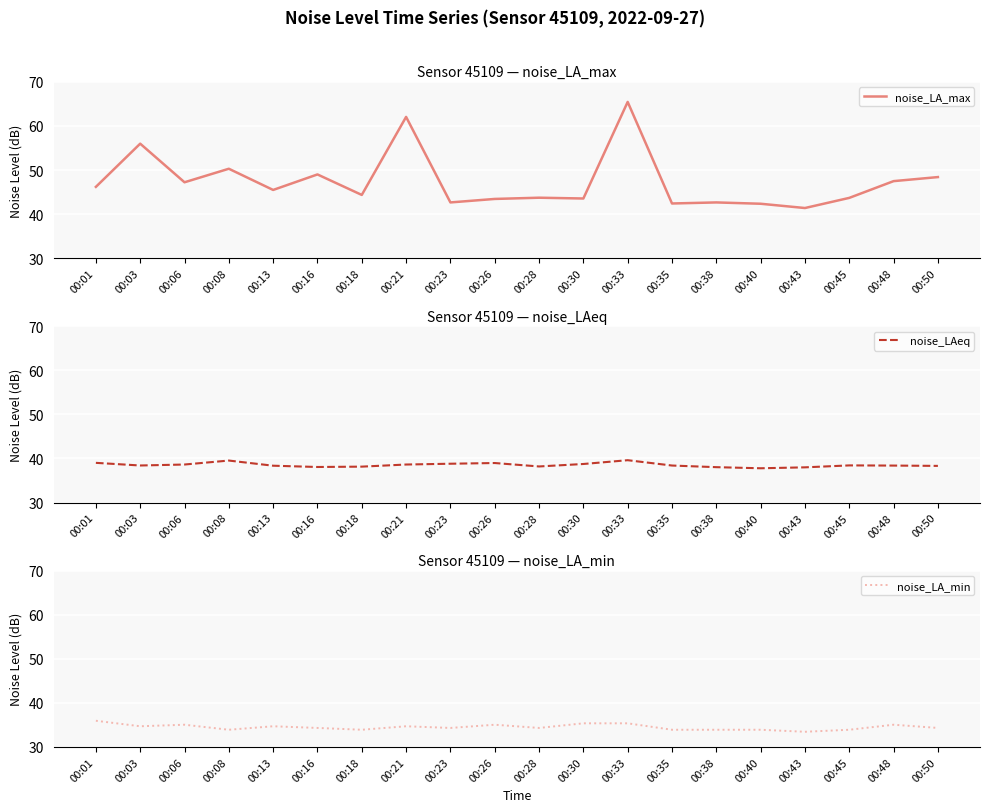

List the labels in order of noise_LA_min value, largest first.

00:01, 00:30, 00:33, 00:06, 00:26, 00:48, 00:03, 00:13, 00:21, 00:16, 00:23, 00:28, 00:50, 00:08, 00:18, 00:35, 00:38, 00:40, 00:45, 00:43